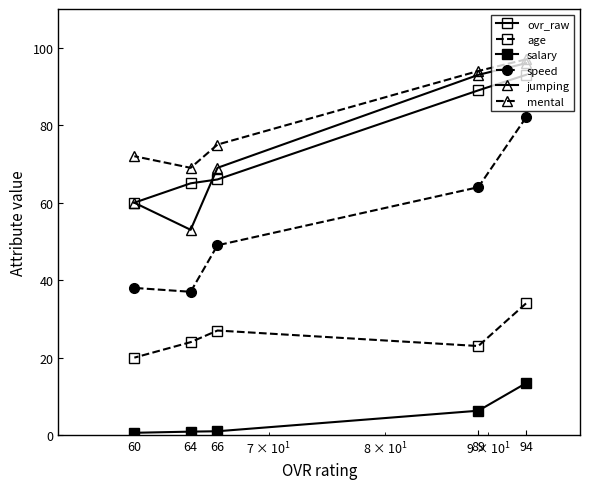

How many lines are shown in the chart?

6